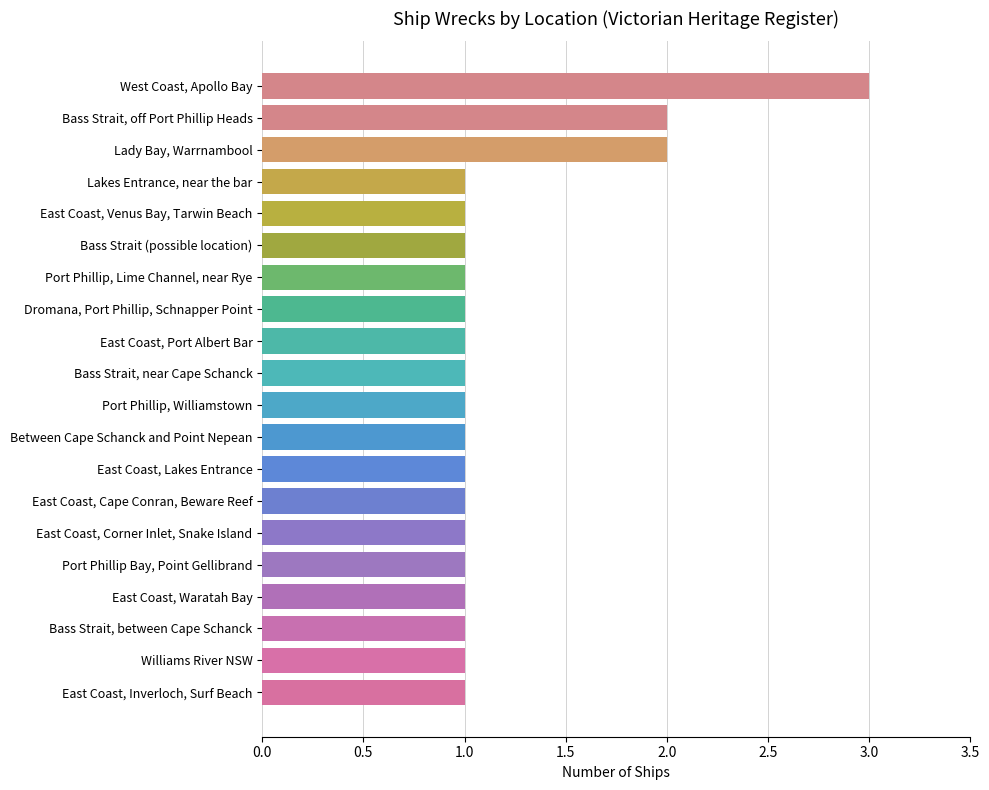

What is the ratio of the value at East Coast, Lakes Entrance to the value at Port Phillip Bay, Point Gellibrand?

1.0